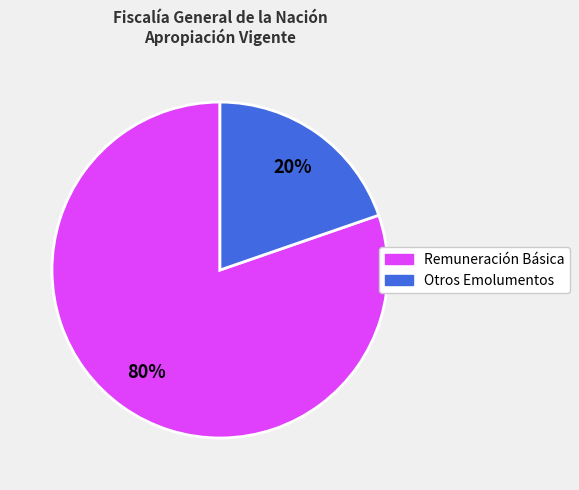

How many slices are in this pie chart?

2